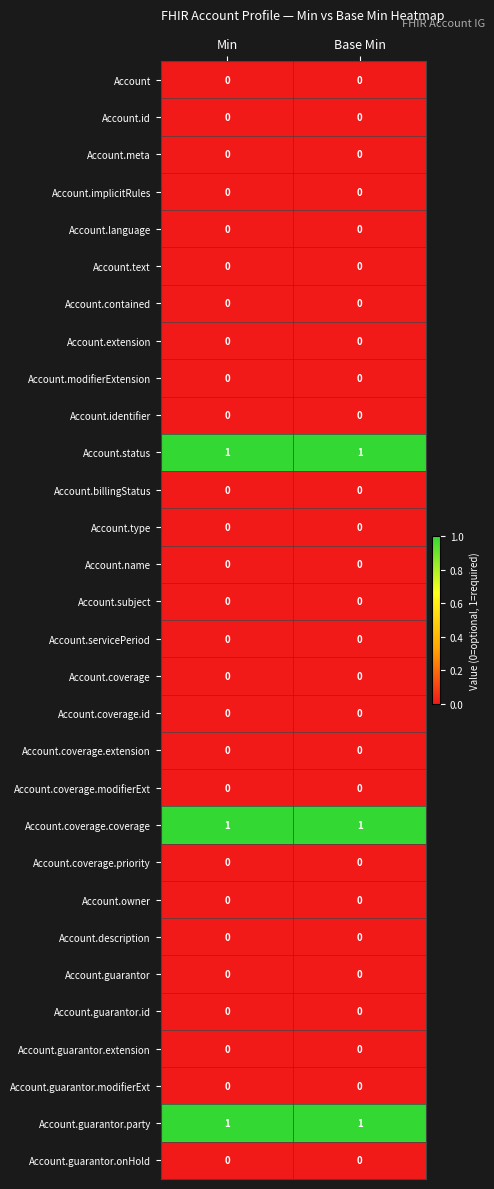

What is the total value across all series at Base Min?

3